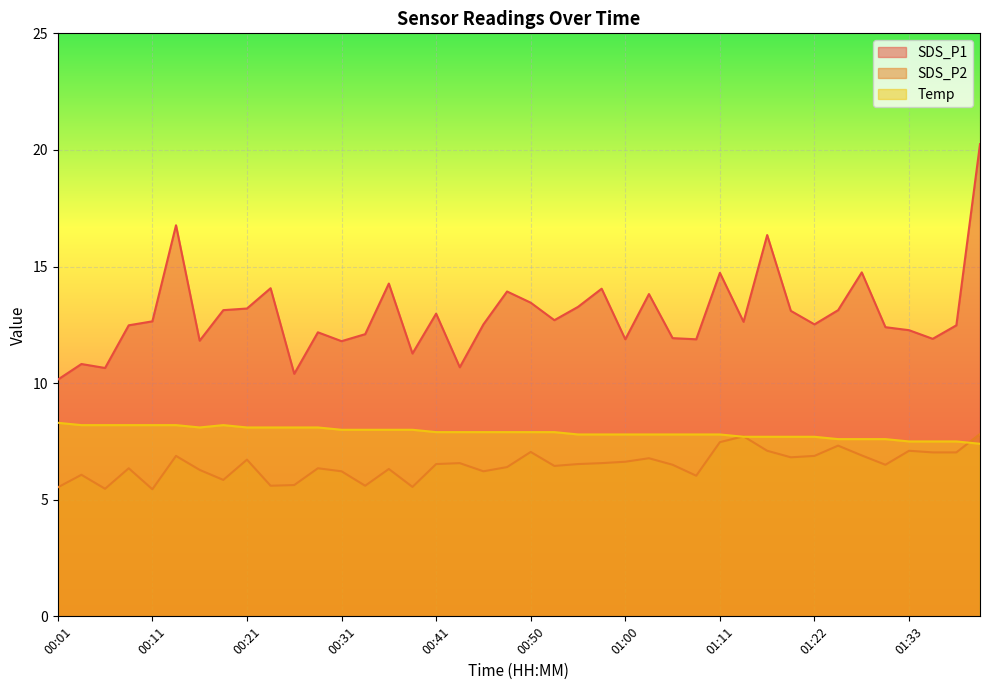

How many lines are shown in the chart?

3